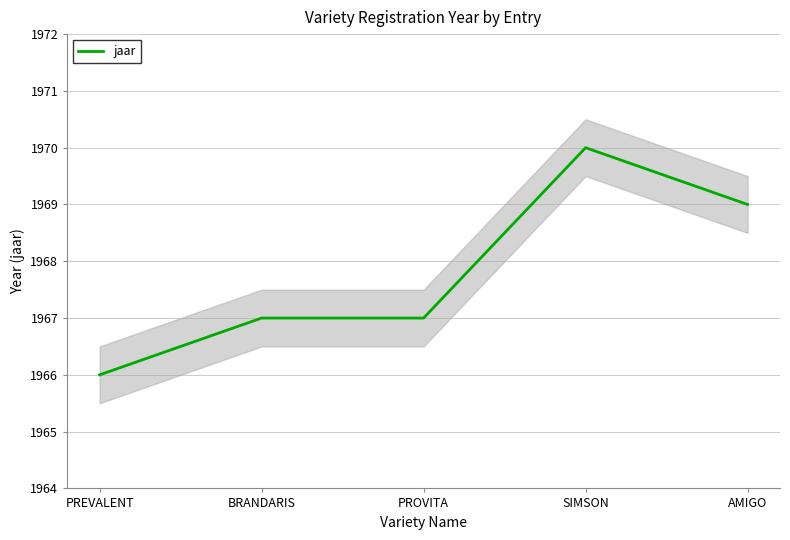

What position from the right is PROVITA?

3